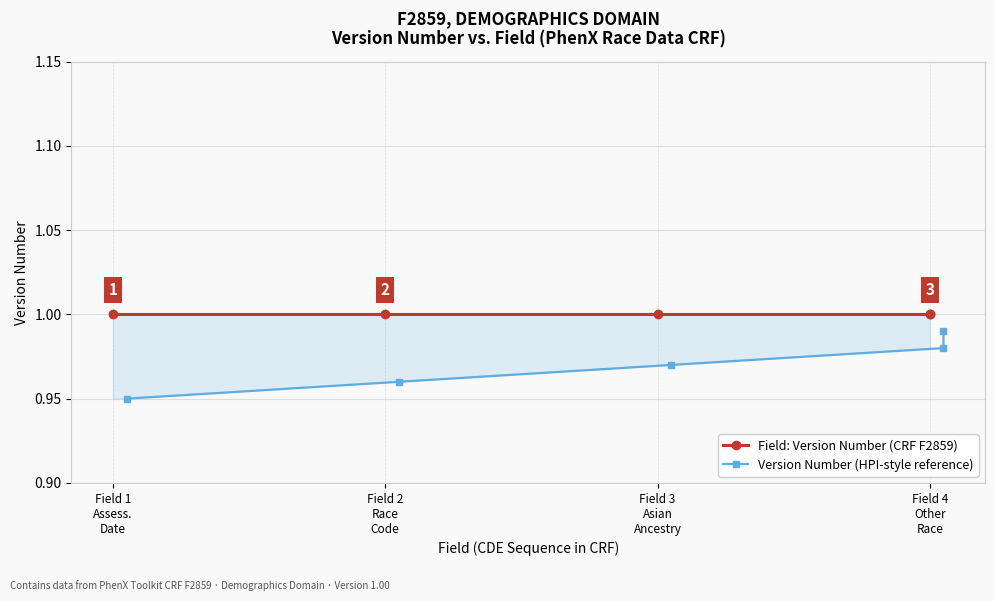

What is the maximum value for Field: Version Number (CRF F2859)?

1.0